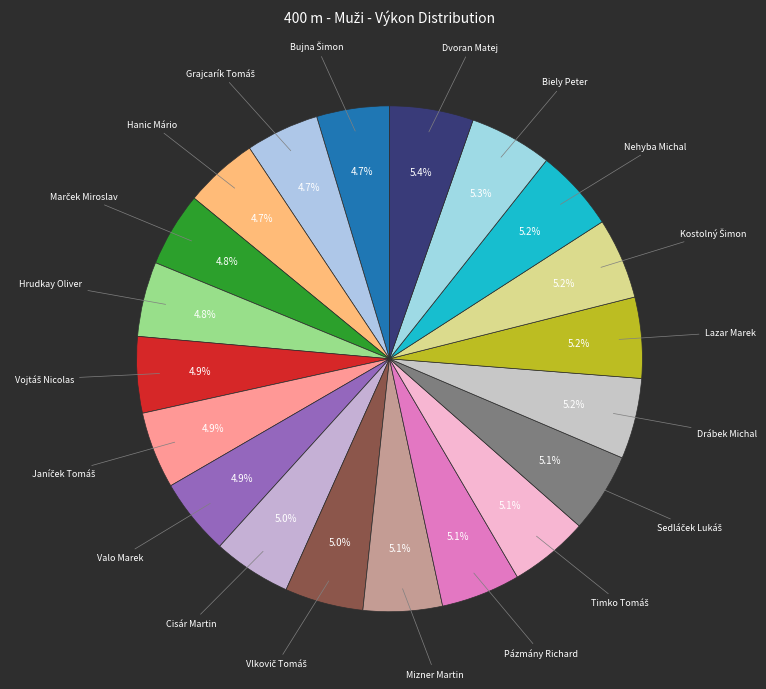

Count the number of slices in the pie.

20